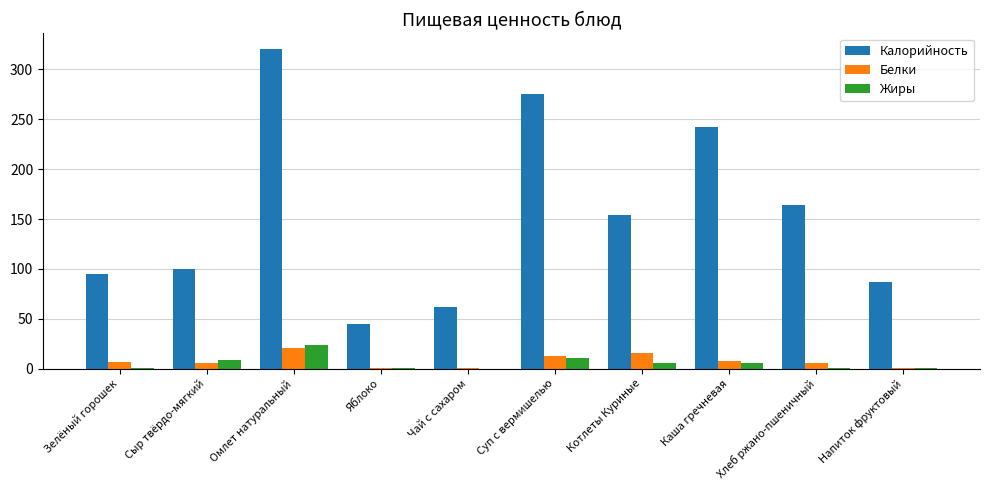

What is the sum of all Жиры values?

57.0